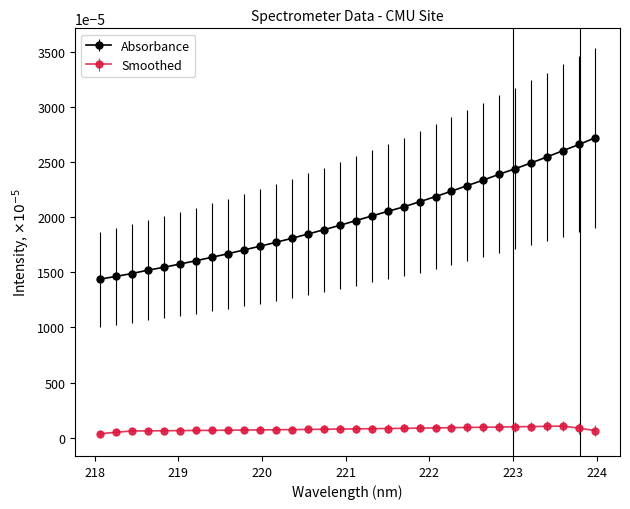

List the series in order of their peak value, highest first.

Absorbance, Smoothed